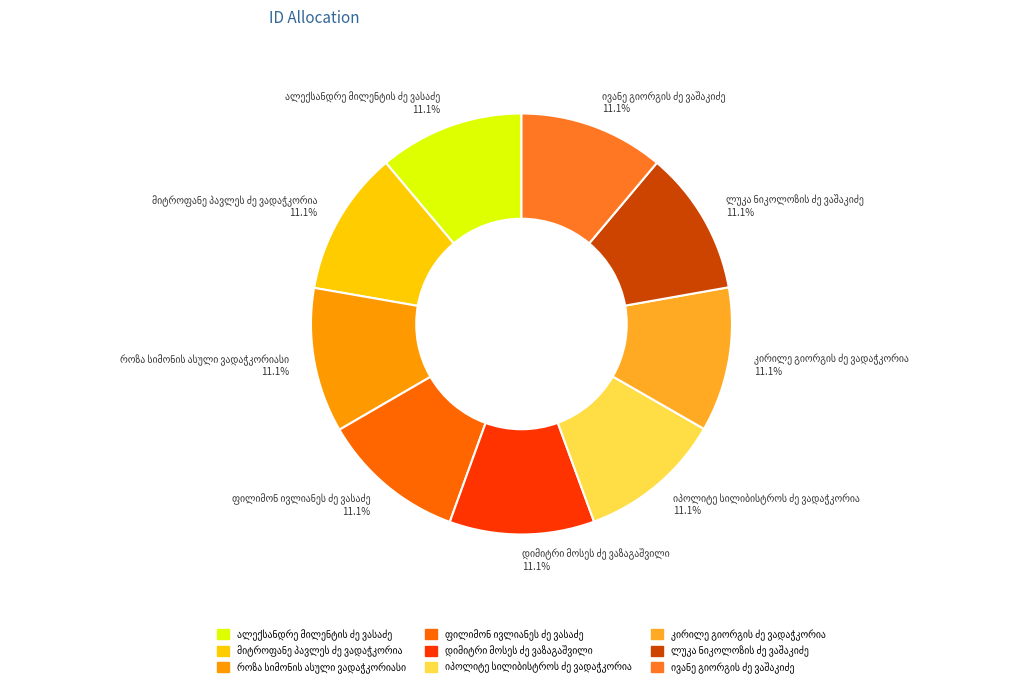

Is there any slice that represents more than half of the pie?

No